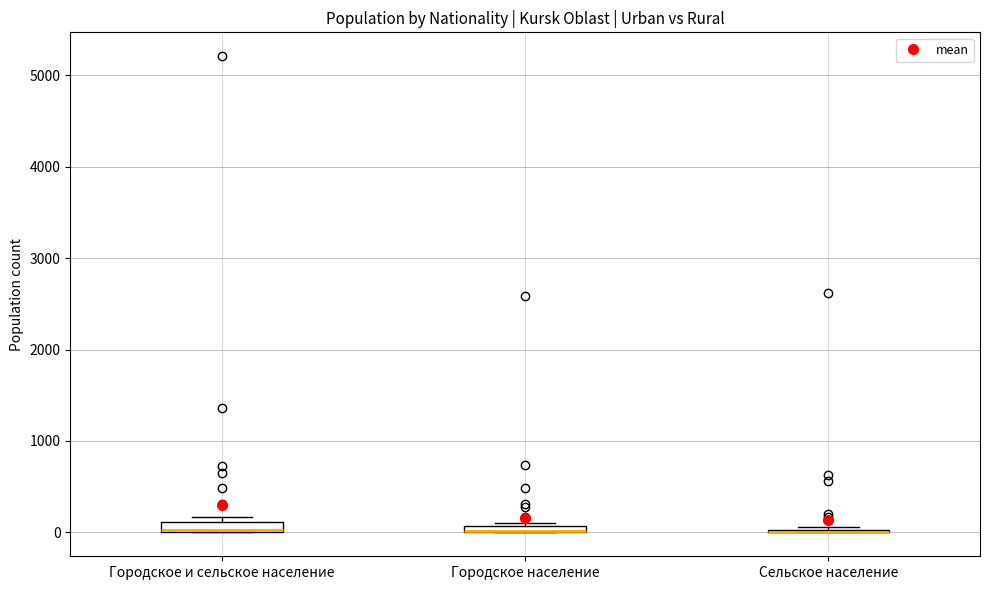

Where is the lower edge of the box for Городское и сельское население on the y-axis? The values are not printed on the chart, so give them approximately, as read against the axis.

0